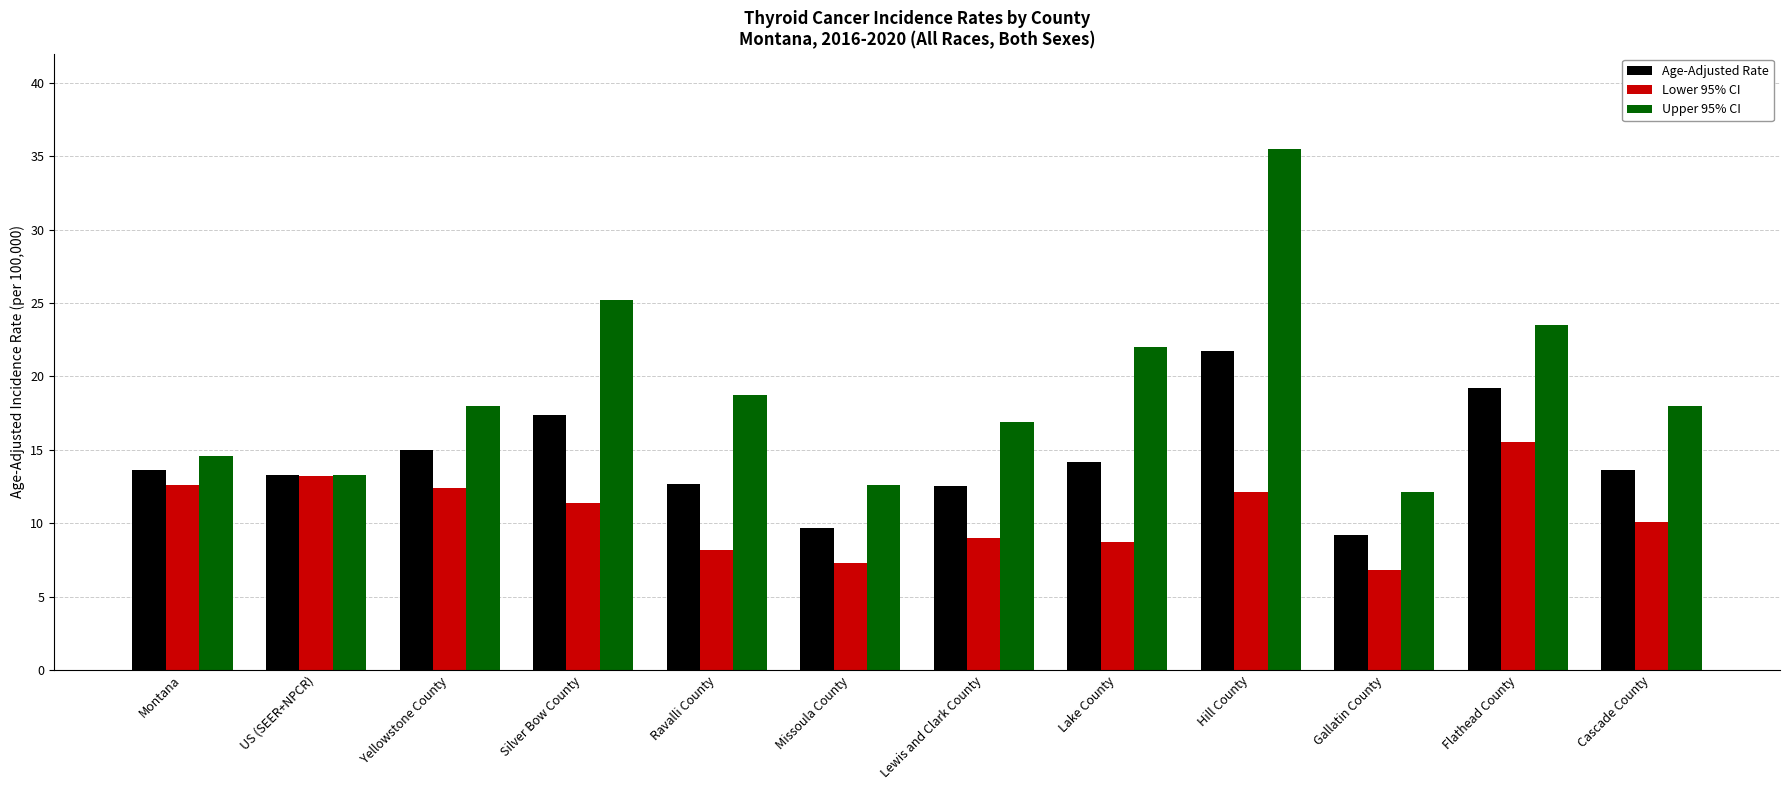

Reading left to right, what are all the values shown in this chart?

Age-Adjusted Rate: Montana=13.6	US (SEER+NPCR)=13.3	Yellowstone County=15.0	Silver Bow County=17.4	Ravalli County=12.7	Missoula County=9.7	Lewis and Clark County=12.5	Lake County=14.2	Hill County=21.7	Gallatin County=9.2	Flathead County=19.2	Cascade County=13.6
Lower 95% CI: Montana=12.6	US (SEER+NPCR)=13.2	Yellowstone County=12.4	Silver Bow County=11.4	Ravalli County=8.2	Missoula County=7.3	Lewis and Clark County=9.0	Lake County=8.7	Hill County=12.1	Gallatin County=6.8	Flathead County=15.5	Cascade County=10.1
Upper 95% CI: Montana=14.6	US (SEER+NPCR)=13.3	Yellowstone County=18.0	Silver Bow County=25.2	Ravalli County=18.7	Missoula County=12.6	Lewis and Clark County=16.9	Lake County=22.0	Hill County=35.5	Gallatin County=12.1	Flathead County=23.5	Cascade County=18.0